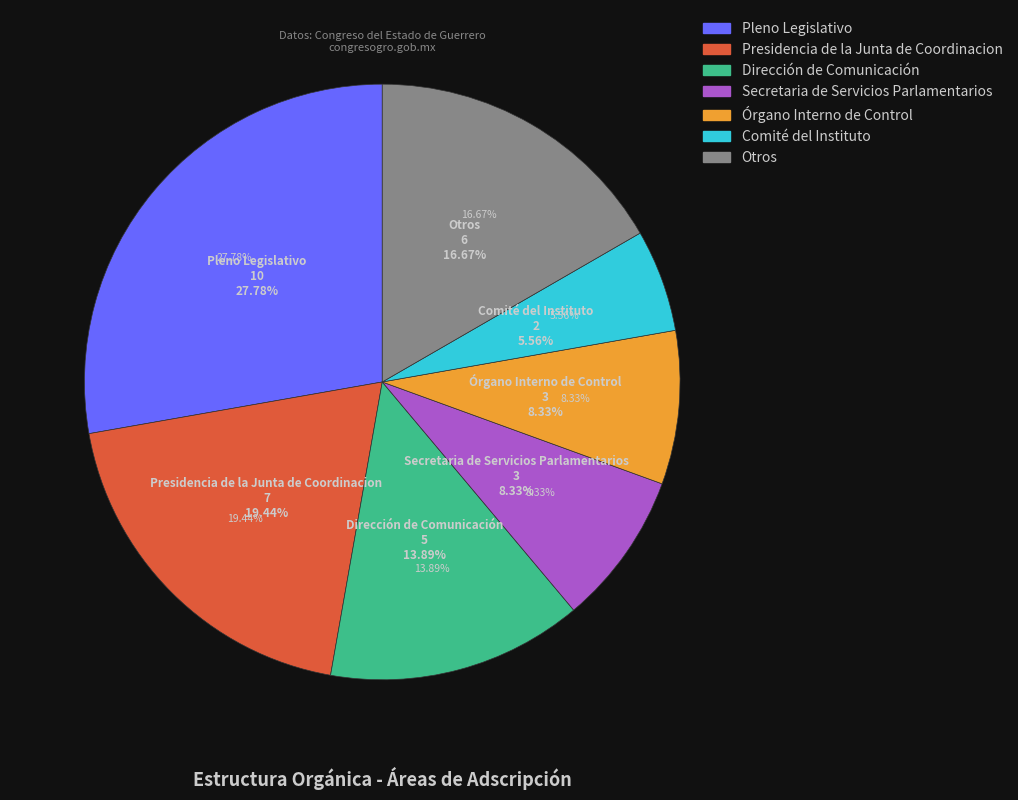

To the nearest percent, what portion does Secretaria de Servicios Parlamentarios represent?

8%